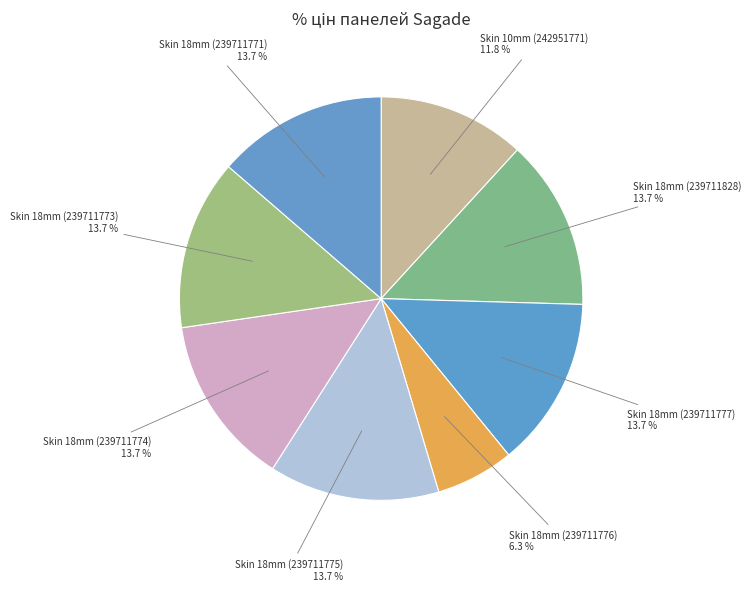

What is the smallest slice in the pie chart?

Skin 18mm (239711776)